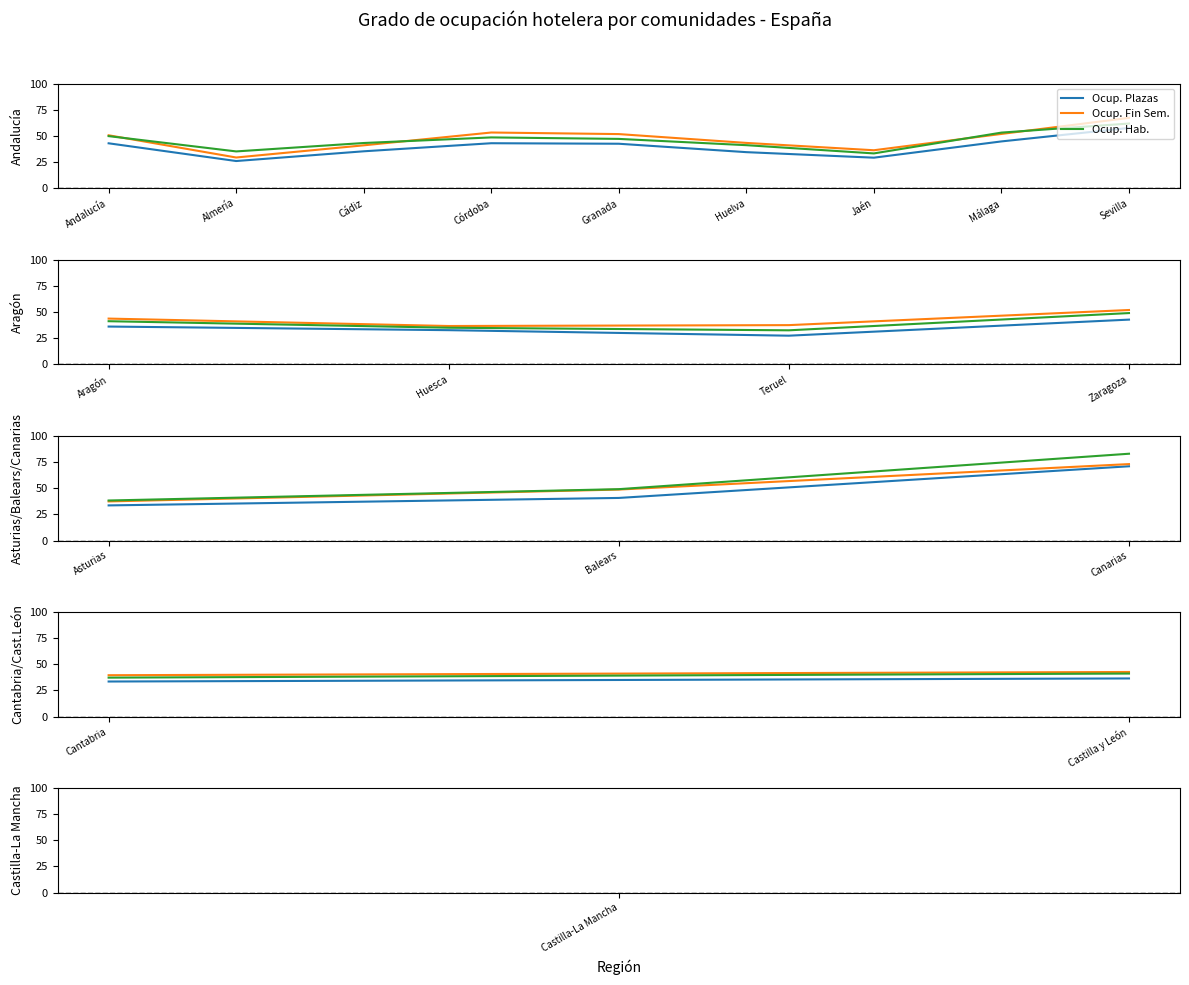

Which series has the largest range (max minus min)?

Ocup. Hab.